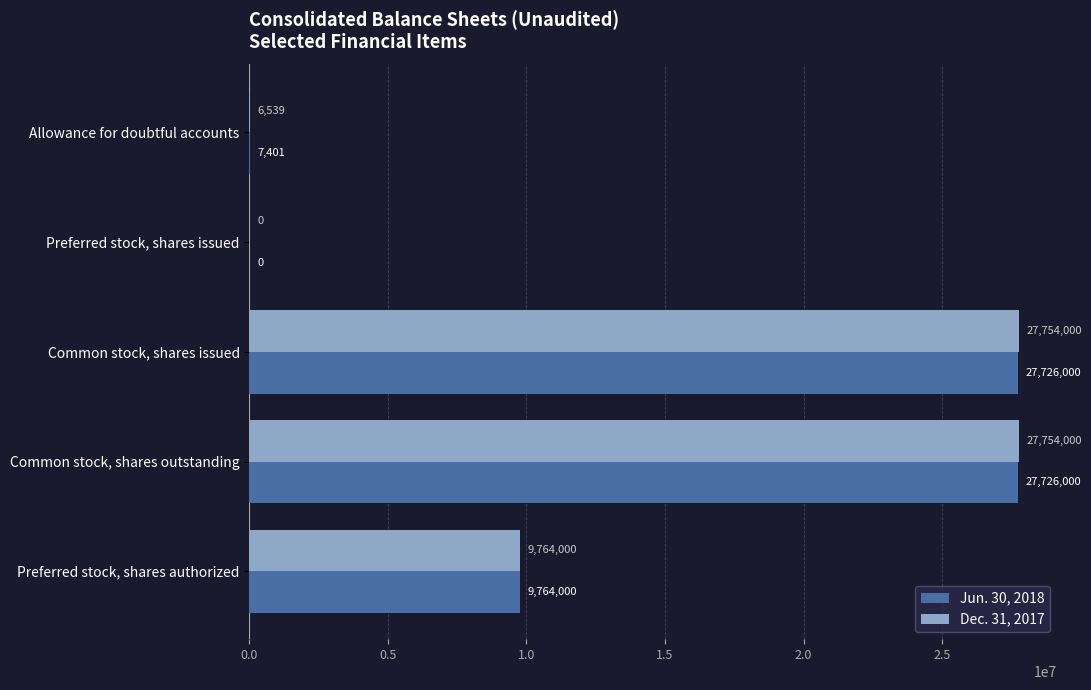

How many values in Jun. 30, 2018 are above zero?

4